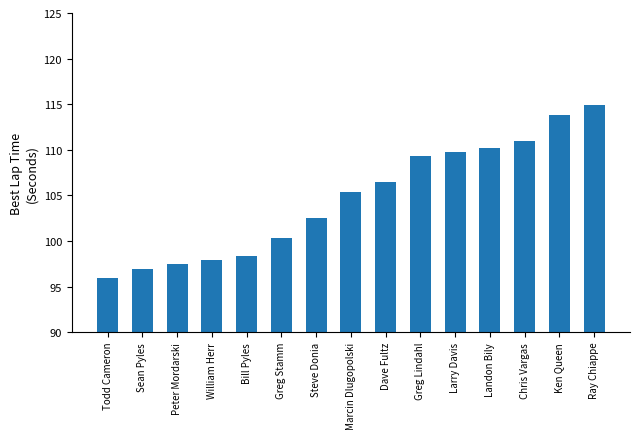

The chart shows a value of 105.4 at Marcin Dlugopolski. True or false?

True